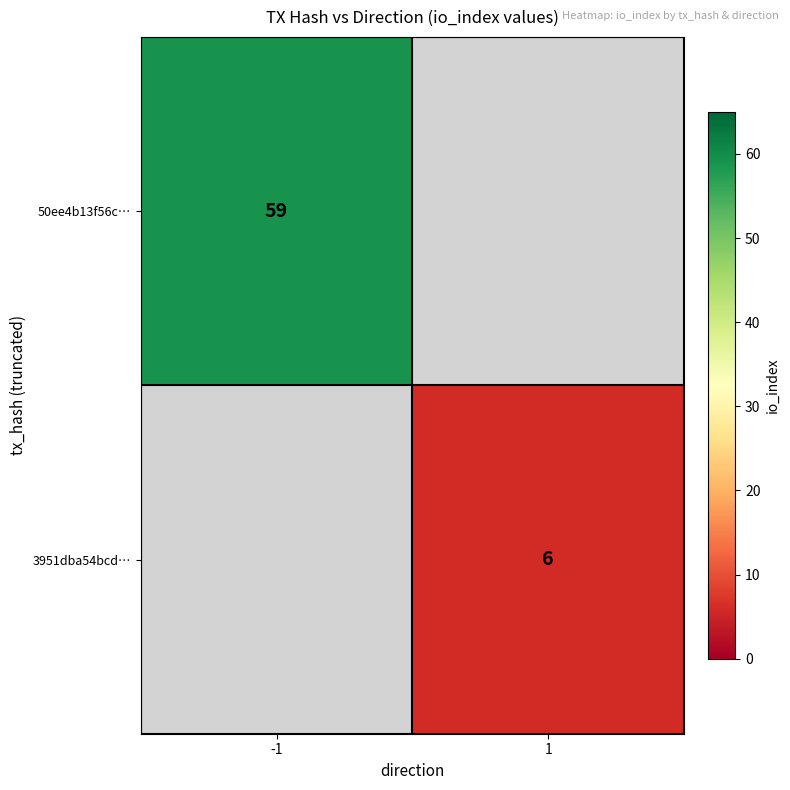

True or false: 50ee4b13f56c… has a value of 59 at -1.

True